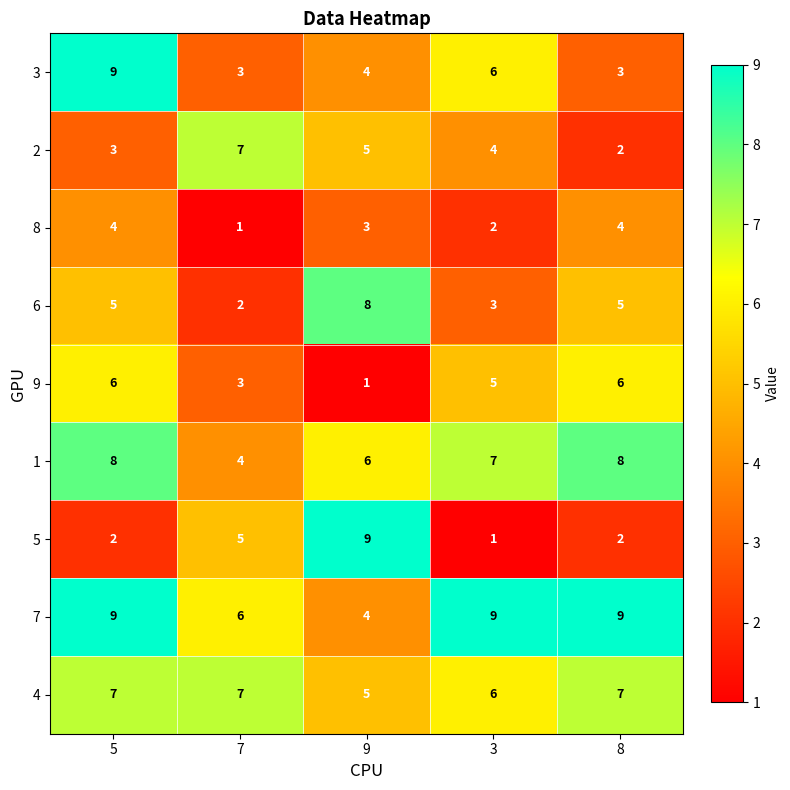

Where does the 2 series first go above 4?

7